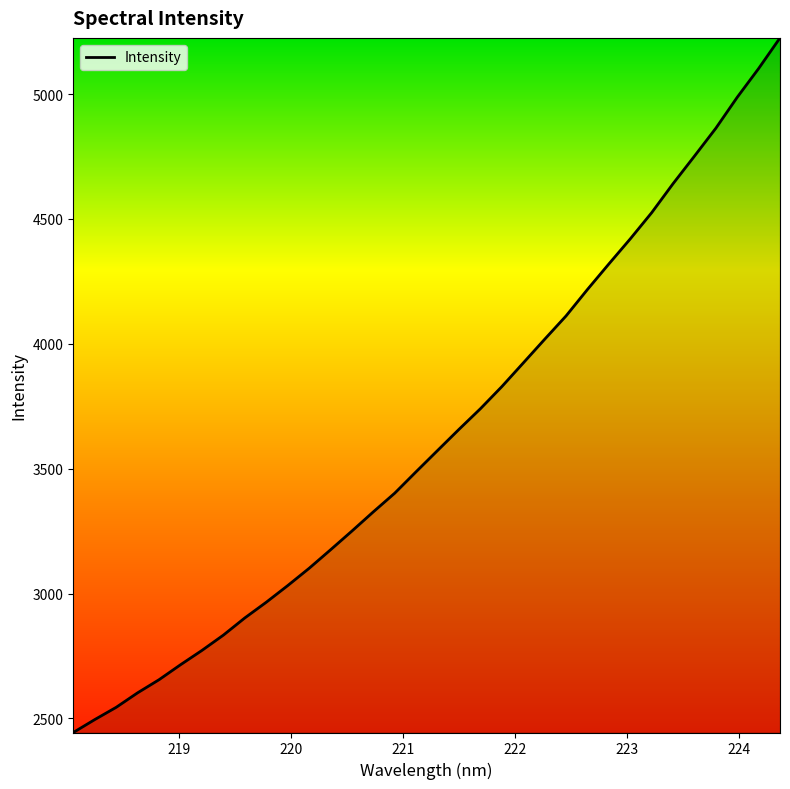

What is the minimum value shown in the chart?

2443.4